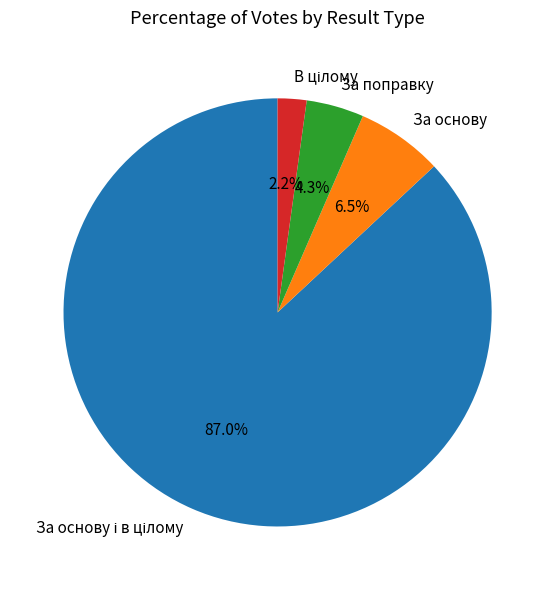

Is there a majority slice in this chart?

Yes